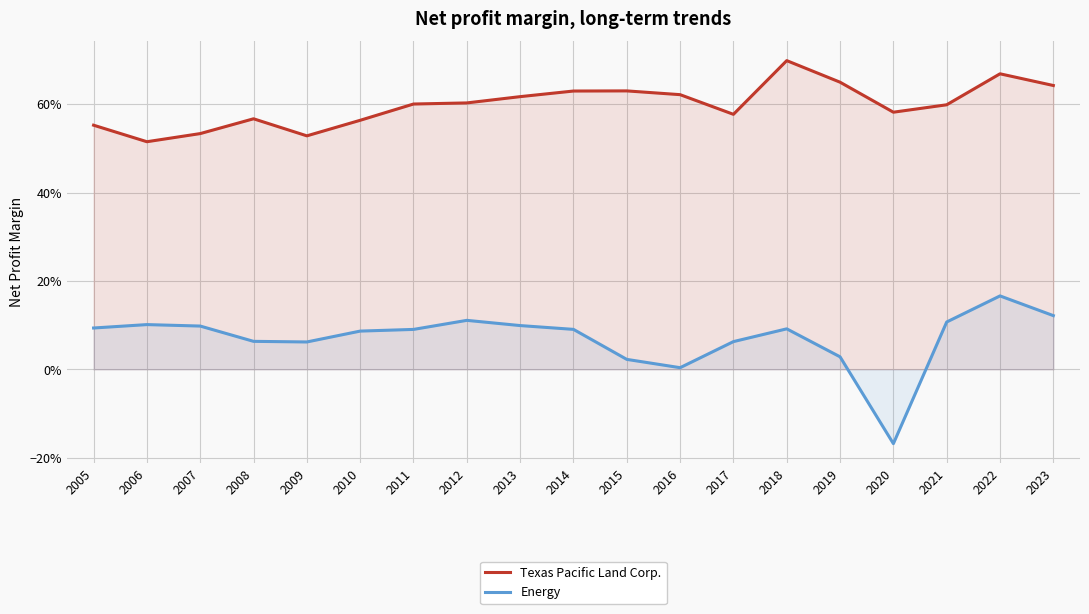

True or false: Texas Pacific Land Corp. and Energy intersect in this chart.

False